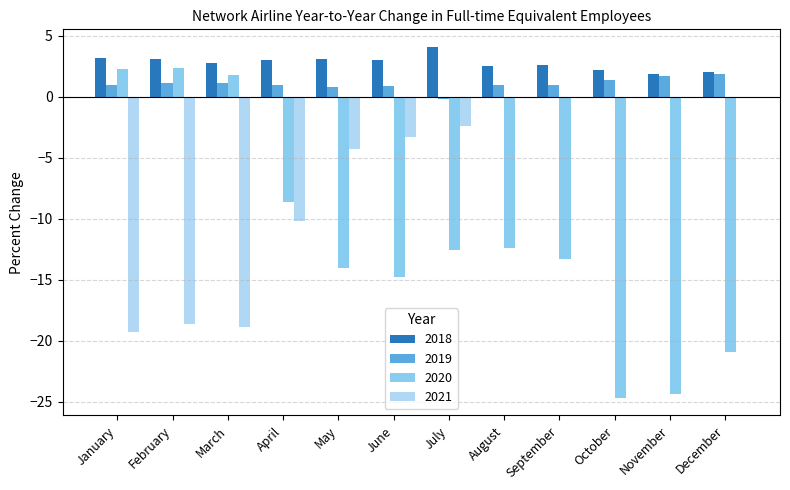

What is the greatest value displayed?

4.1